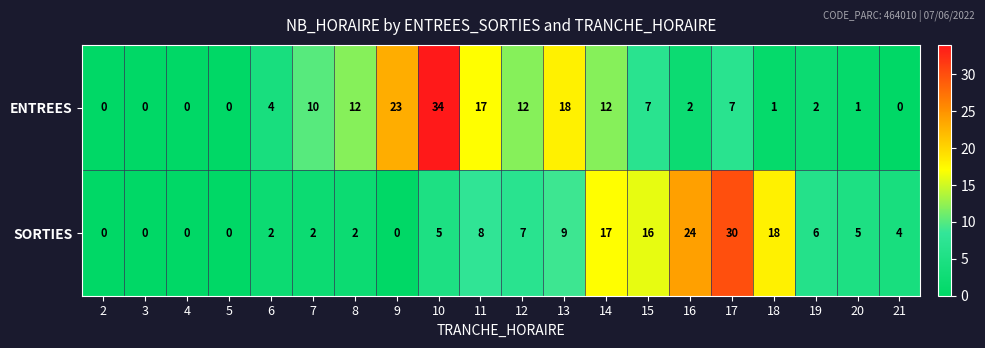

Which category has the highest value across all series?

10